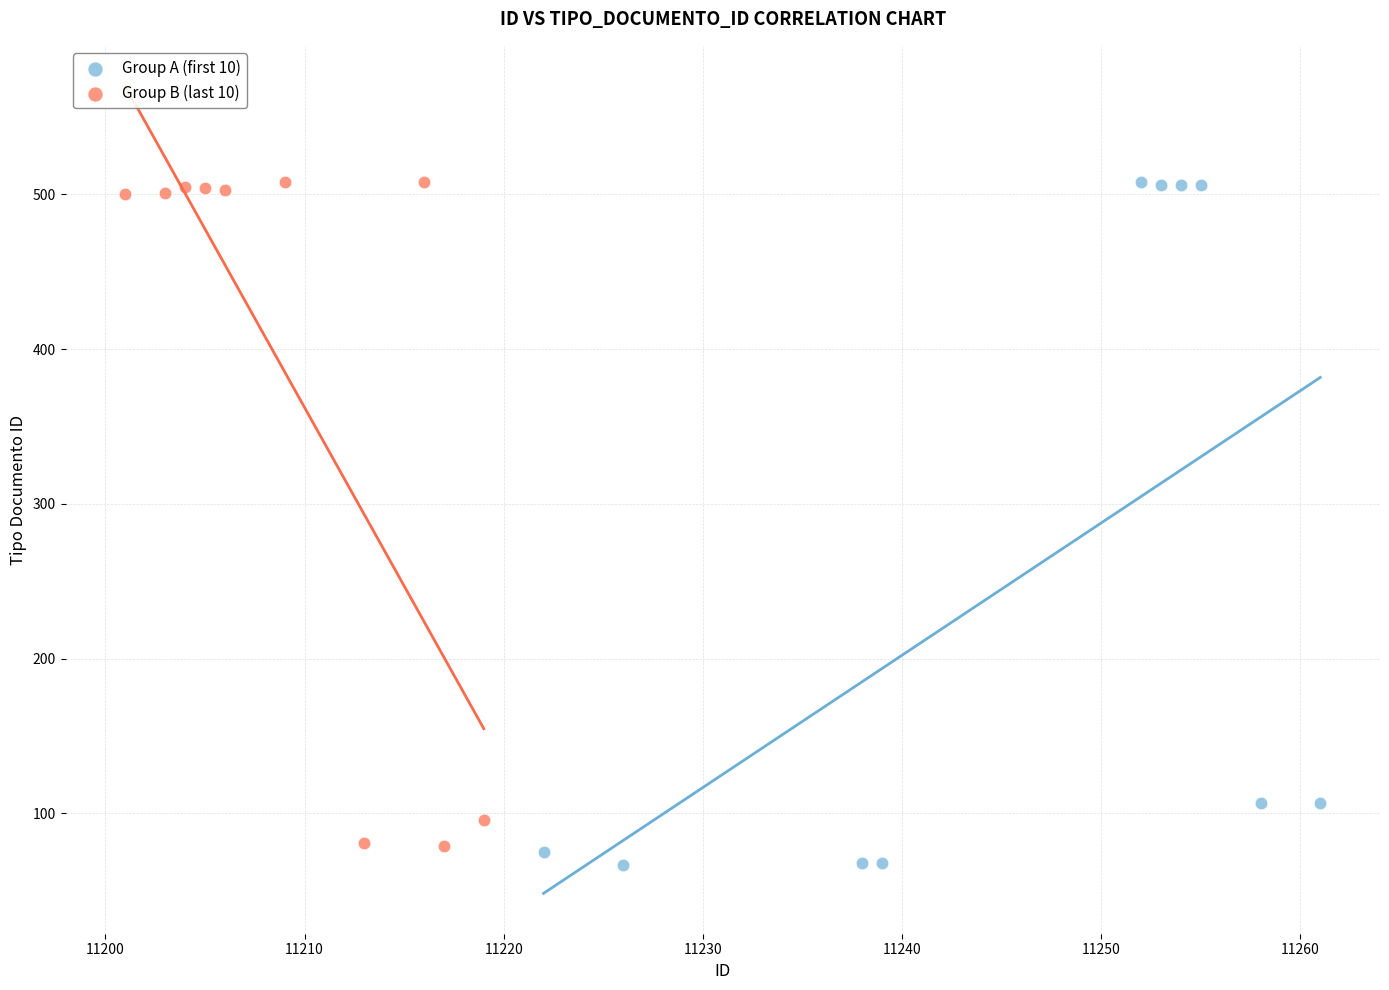

Which series has the widest spread of Y values?

Group A (first 10)